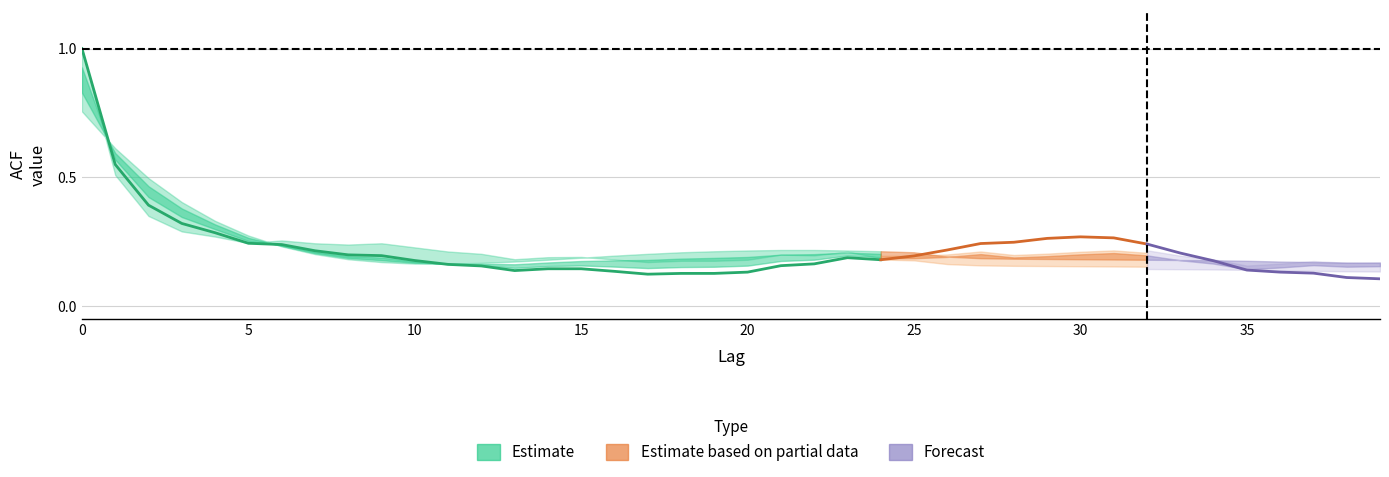

What value does the acf_shown series have at 24?

0.2